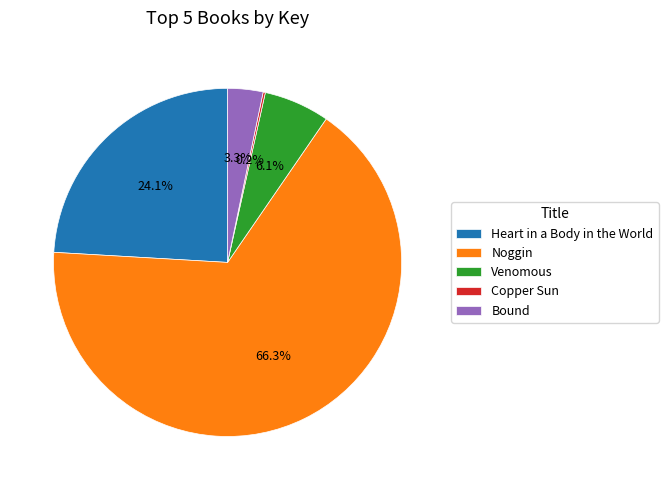

What percentage is NOT represented by Bound?

96.7%